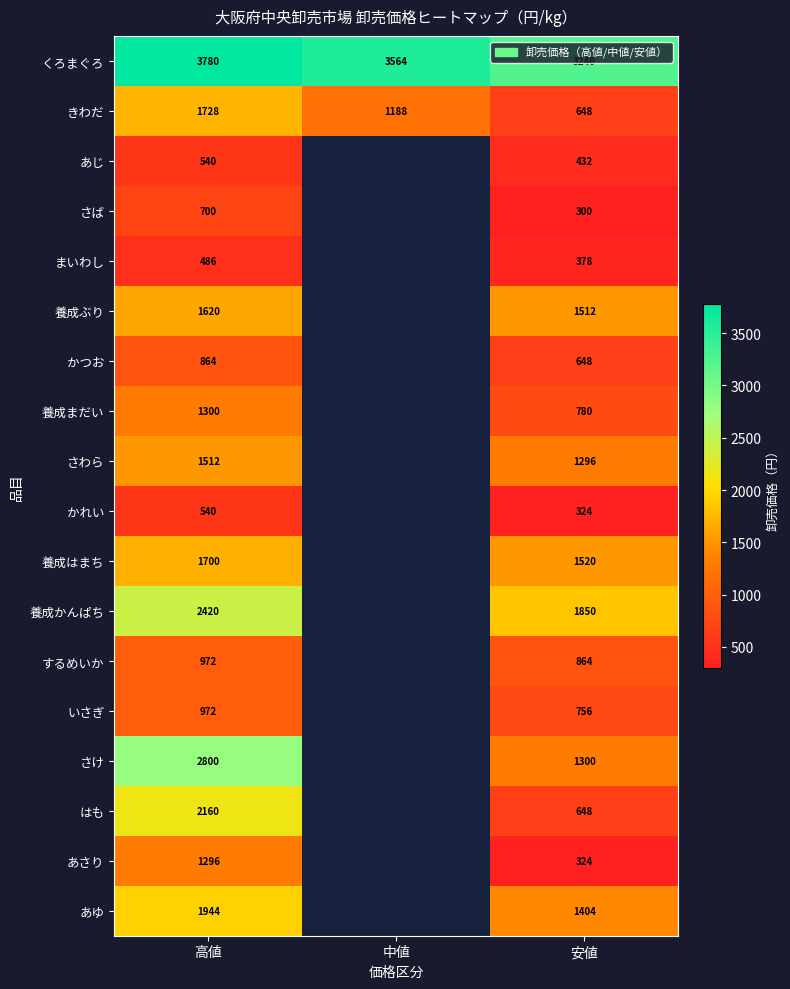

At which category is the sum across all series the highest?

高値